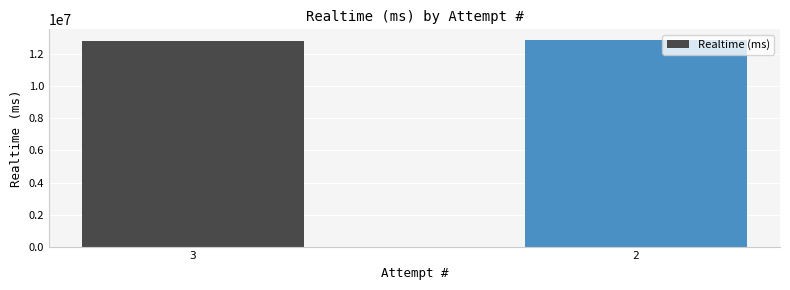

The chart shows a value of 12810183 at 3. True or false?

True